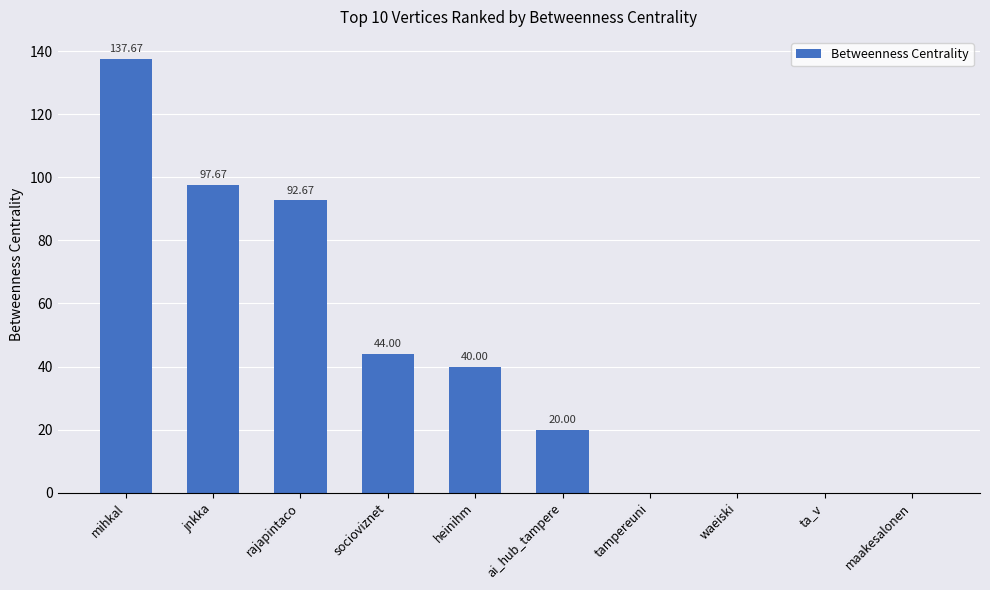

The value at socioviznet is 44.0. True or false?

True